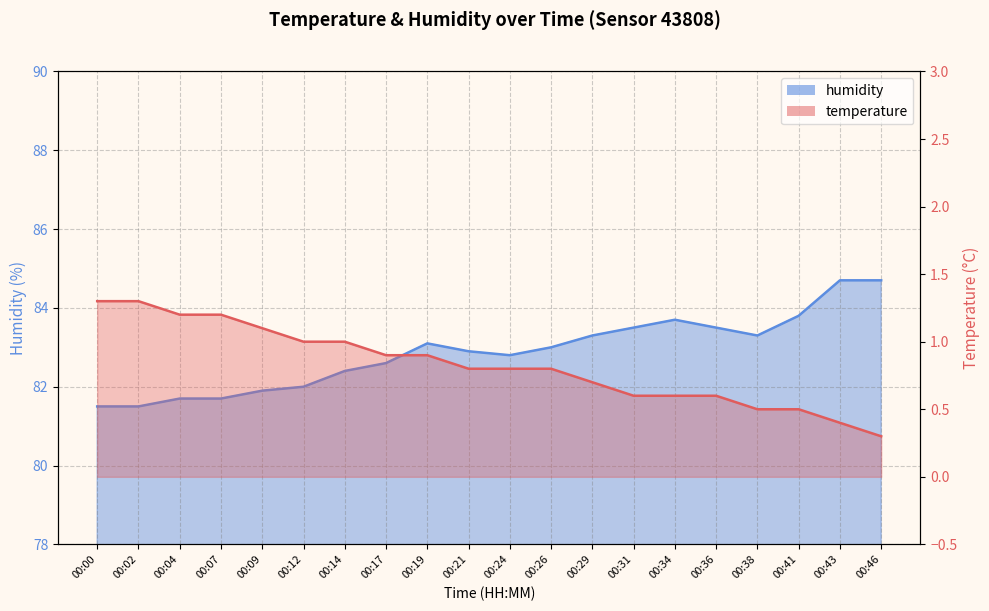

What is the minimum value shown in the chart?

0.3